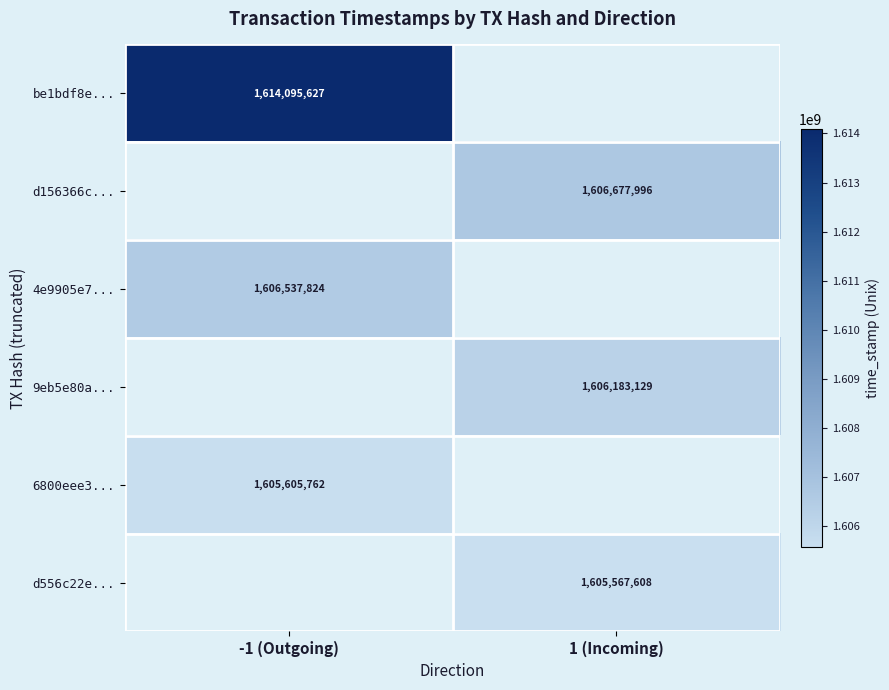

The value of 9eb5e80a... at 1 (Incoming) is 806571381. True or false?

False